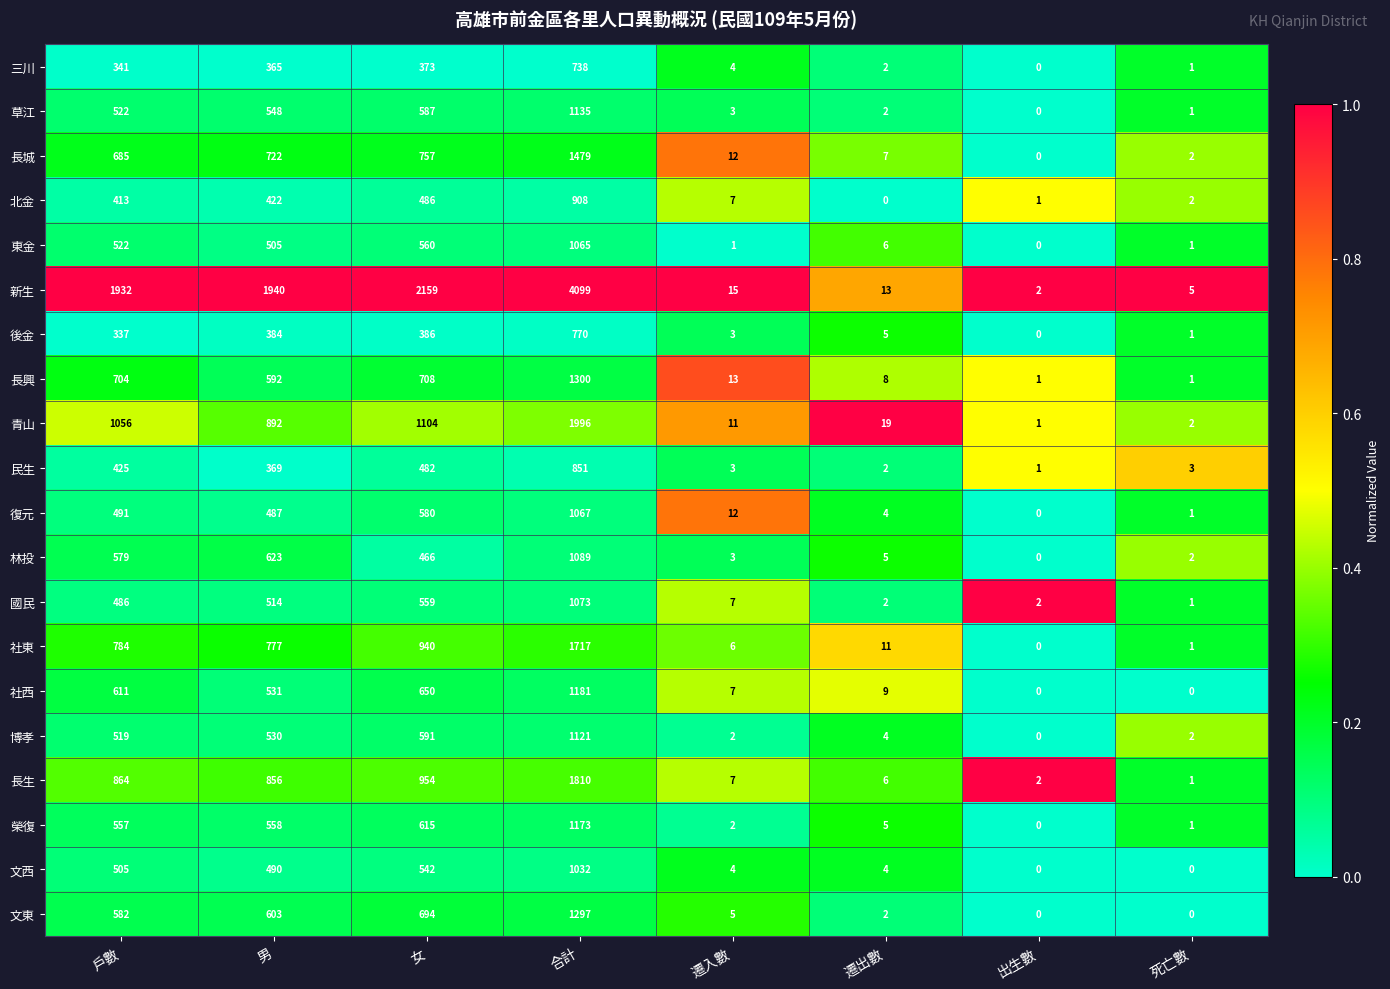

What is the spread (max minus min) of values at 女?

1786